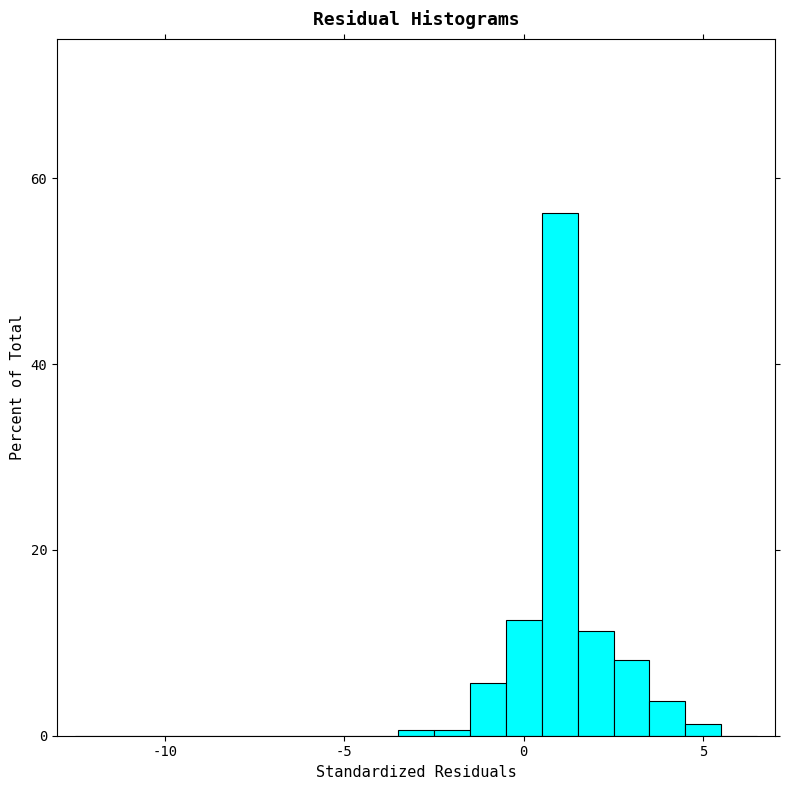

Read against the x-axis, roughly where is the centre of the tallest bar?

1.0